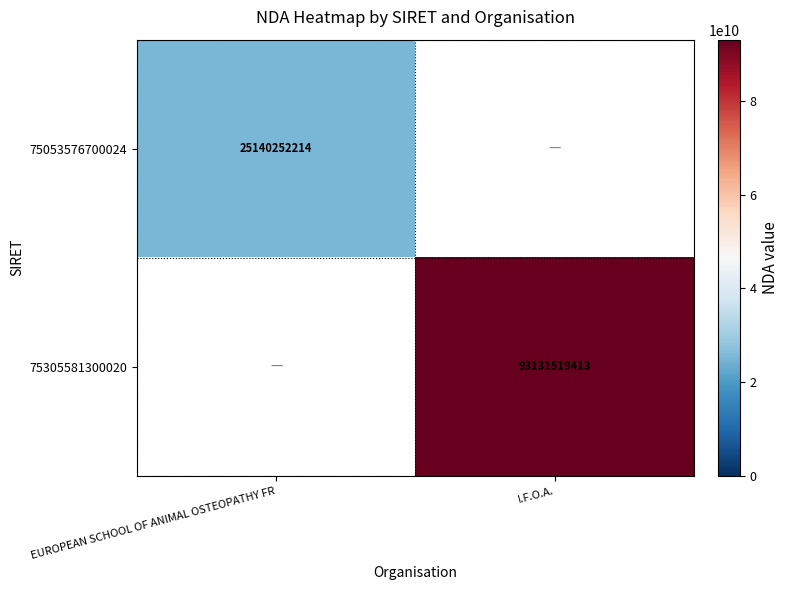

The 75305581300020 series shows 153405874015 at I.F.O.A.. True or false?

False